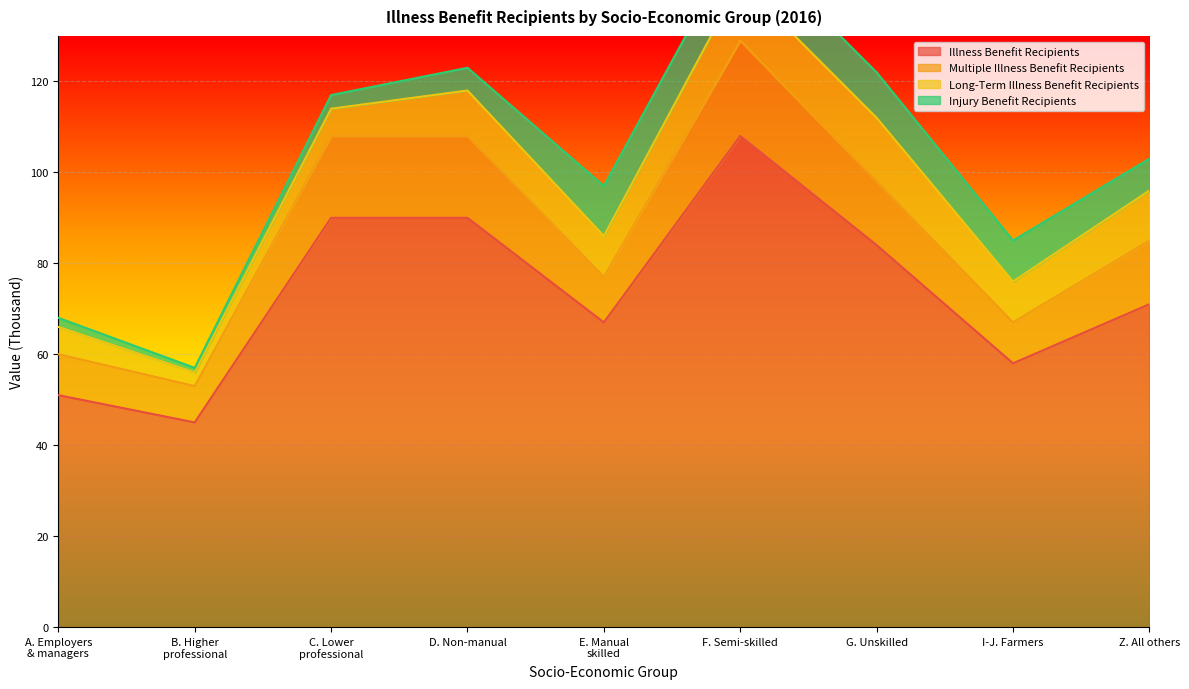

True or false: Multiple Illness Benefit Recipients has a value of 13 at E. Manual
skilled.

False